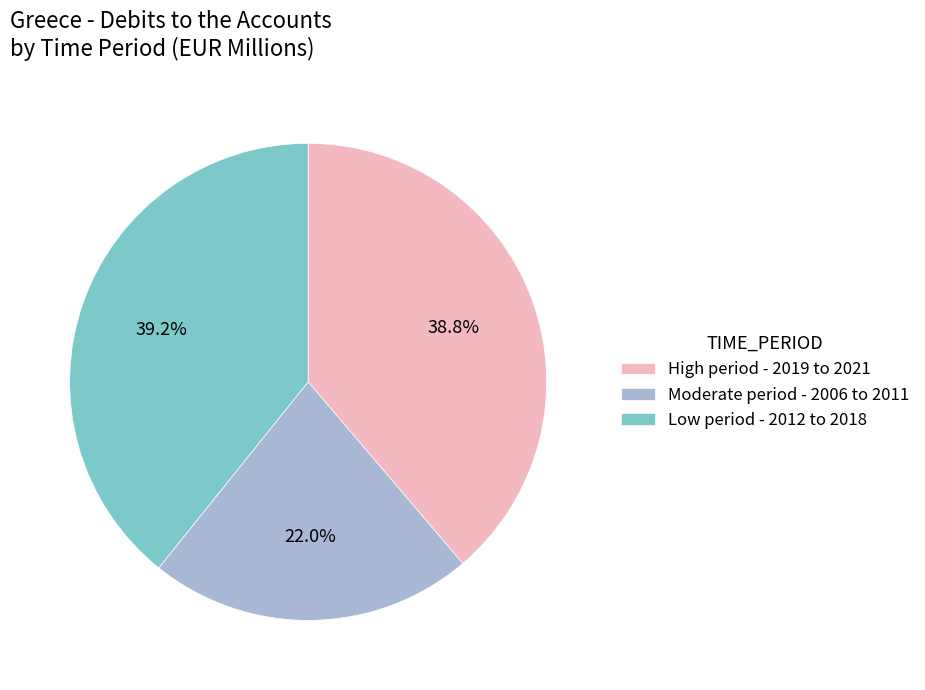

Does Low period - 2012 to 2018 represent more than half of the total?

No